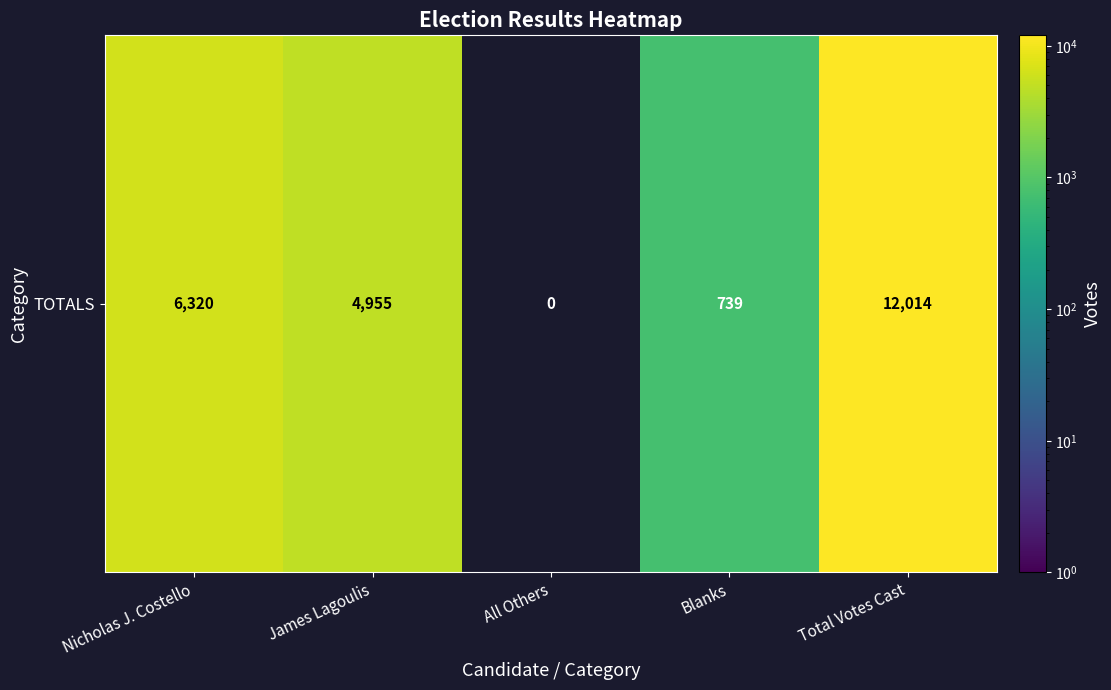

Rank the categories by value from highest to lowest.

Total Votes Cast, Nicholas J. Costello, James Lagoulis, Blanks, All Others